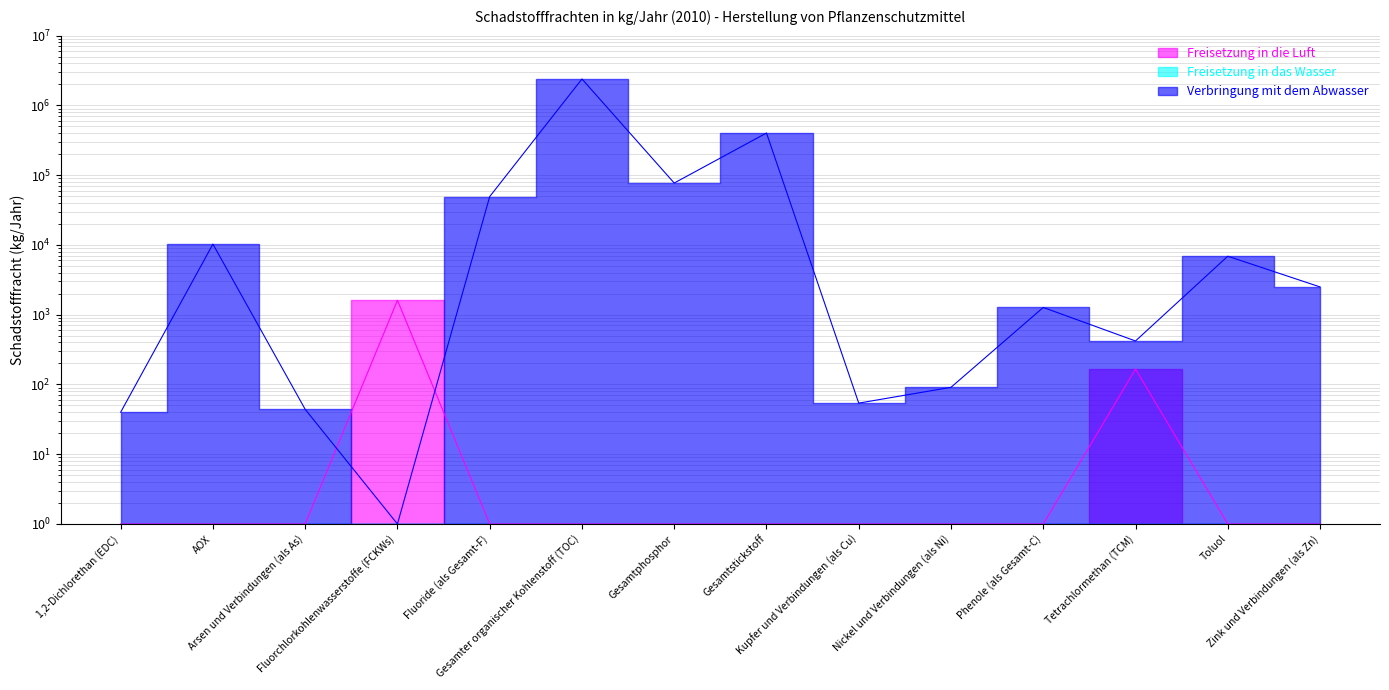

List the series in order of their overall mean, highest first.

Verbringung mit dem Abwasser, Freisetzung in die Luft